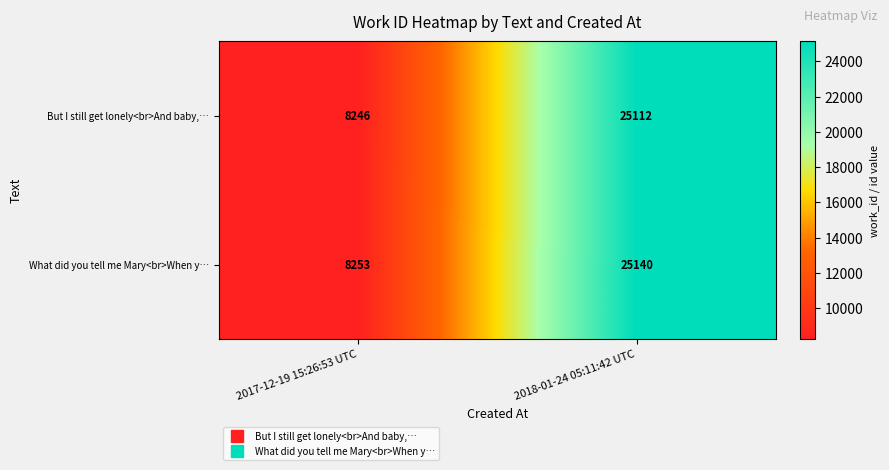

Reading right to left, list all the values displayed in this chart.

But I still get lonely<br>And baby,…: 2018-01-24 05:11:42 UTC=25112	2017-12-19 15:26:53 UTC=8246
What did you tell me Mary<br>When y…: 2018-01-24 05:11:42 UTC=25140	2017-12-19 15:26:53 UTC=8253